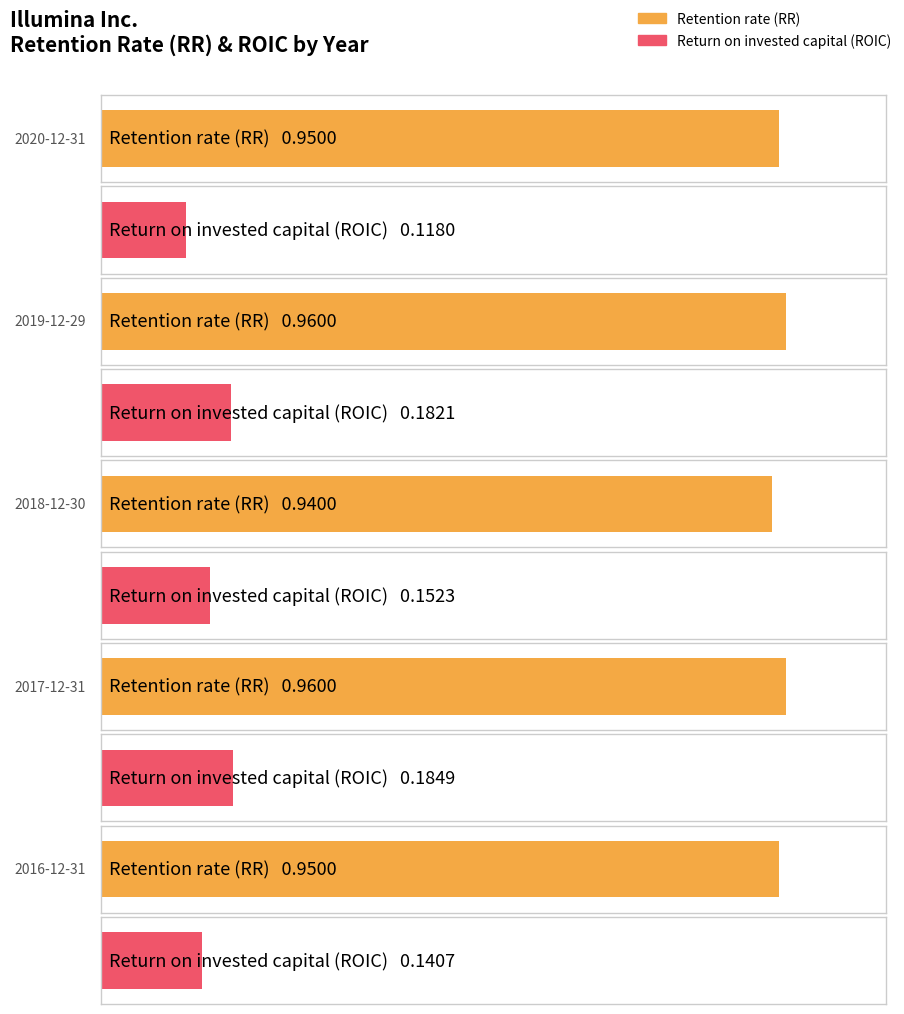

What is the average value of the Retention rate (RR) series?

1.0